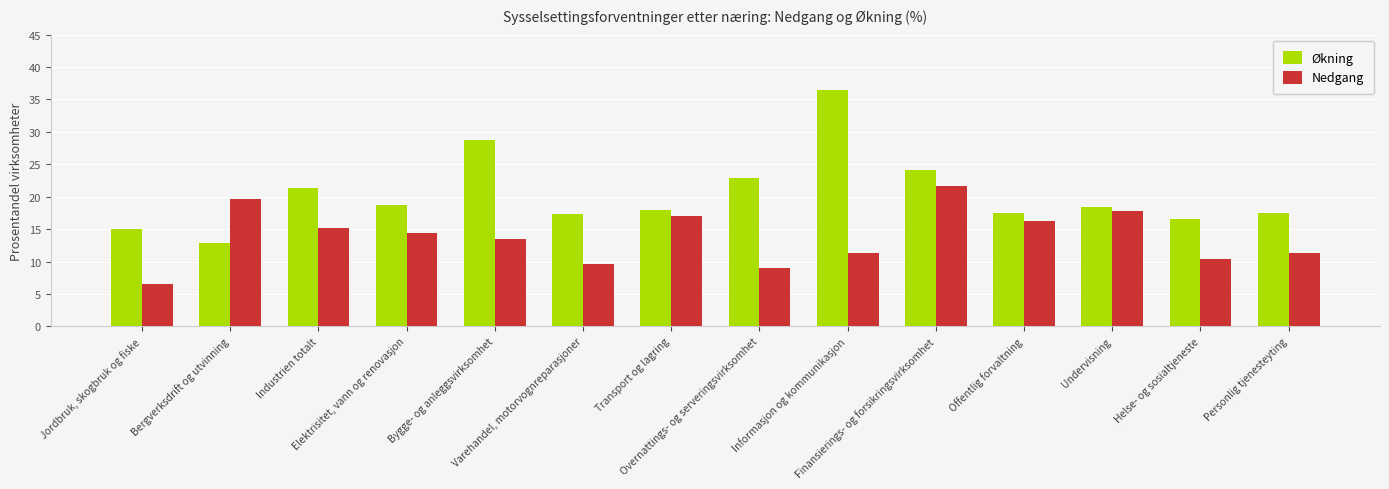

Read the Nedgang value at Undervisning.

17.8